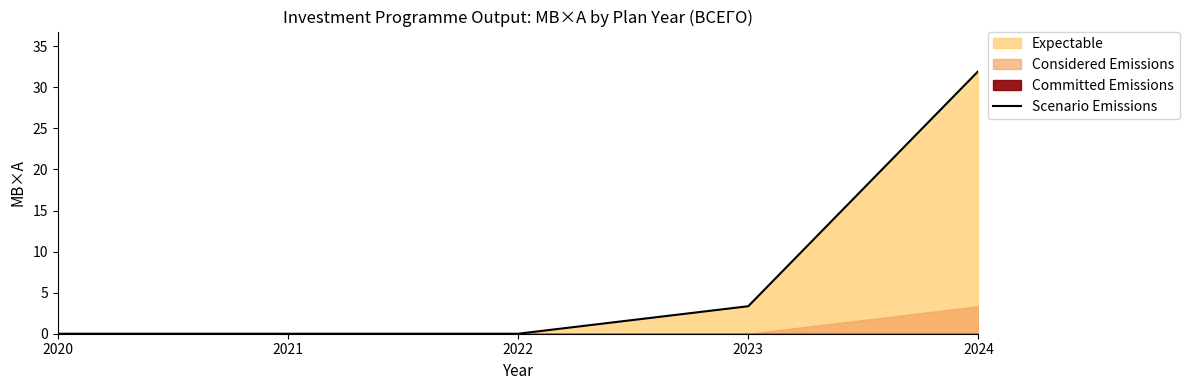

Reading left to right, what are all the values shown in this chart?

0.0	0.0	0.0	3.4	32.0